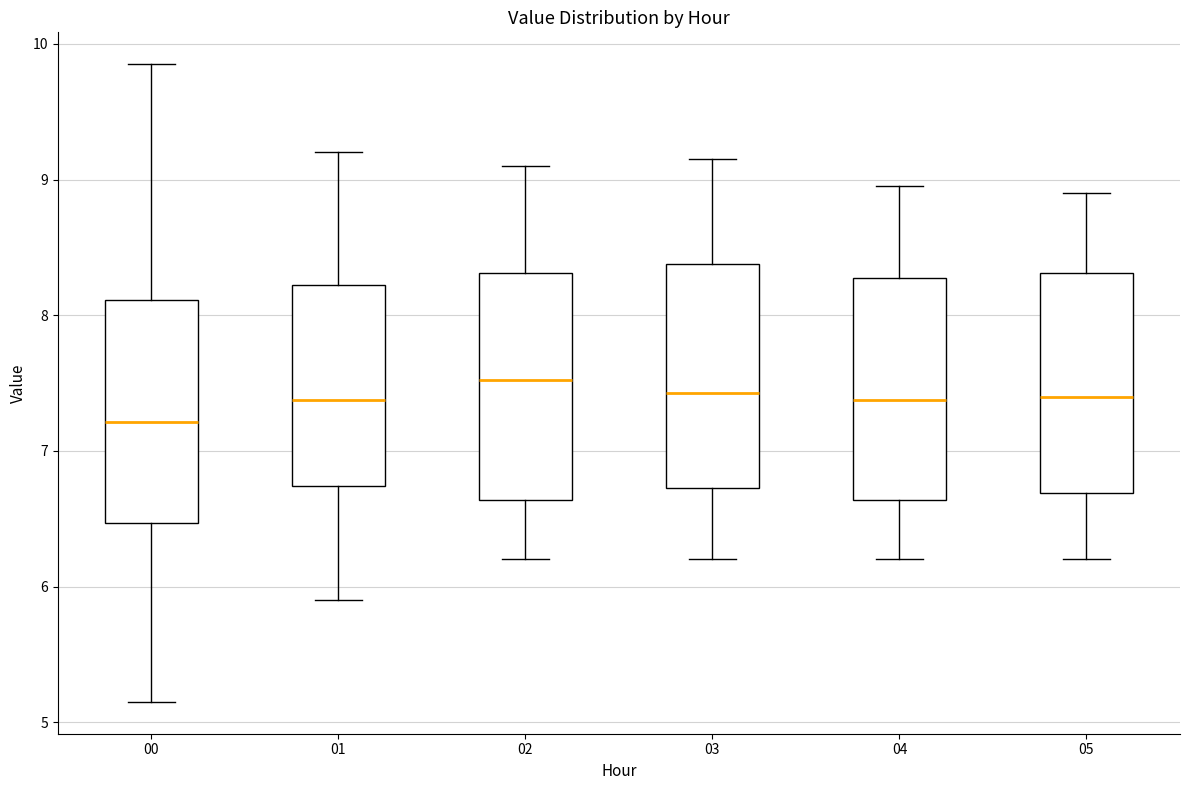

Reading left to right, read every box against the y-axis: the position of its median line, the range the box covers, and the ends of its whiskers. The values are not printed on the chart, so give them approximately, as read against the axis.

00: median 7.2, box 6.5 to 8.1, whiskers 5.2 to 9.9
01: median 7.4, box 6.7 to 8.2, whiskers 5.9 to 9.2
02: median 7.5, box 6.6 to 8.3, whiskers 6.2 to 9.1
03: median 7.4, box 6.7 to 8.4, whiskers 6.2 to 9.2
04: median 7.4, box 6.6 to 8.3, whiskers 6.2 to 9.0
05: median 7.4, box 6.7 to 8.3, whiskers 6.2 to 8.9